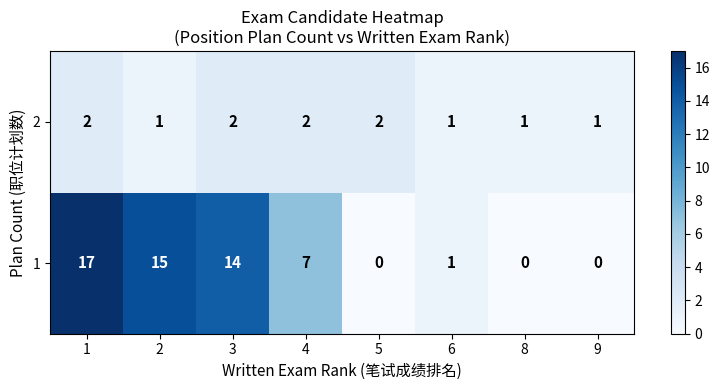

The 1 series shows 14 at 3. True or false?

True